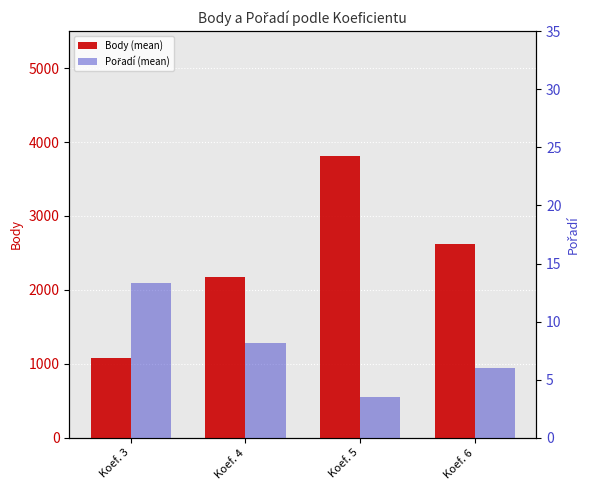

What is the smallest value displayed?

3.5